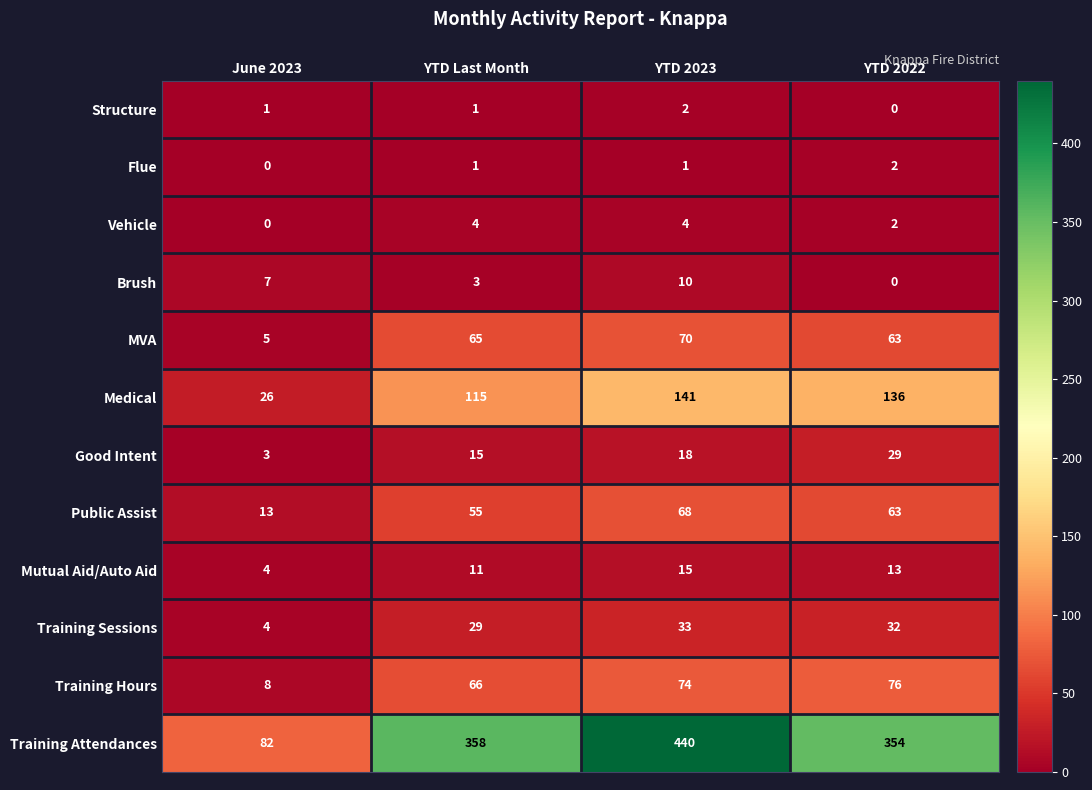

Is it true that Brush equals 7 at June 2023?

True